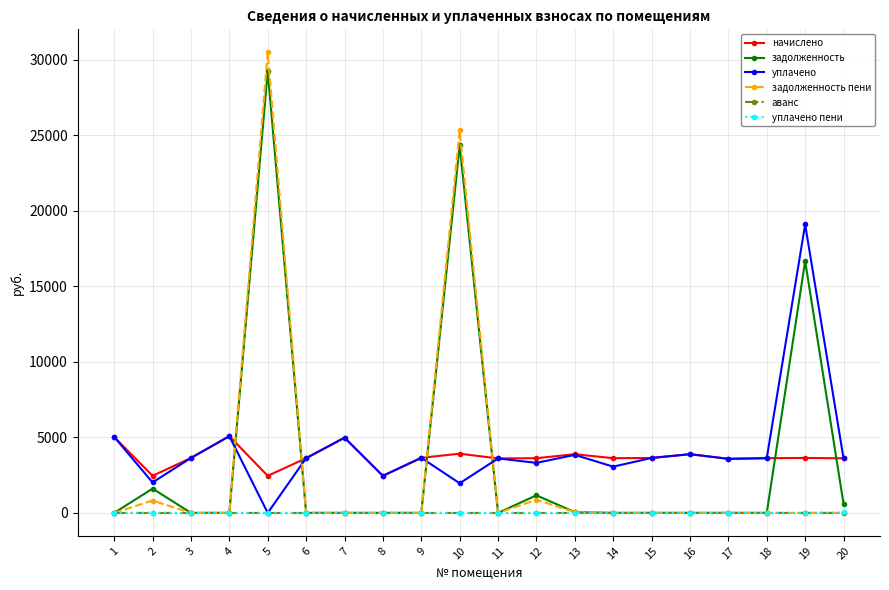

What is the average value of the задолженность пени series?

2875.6